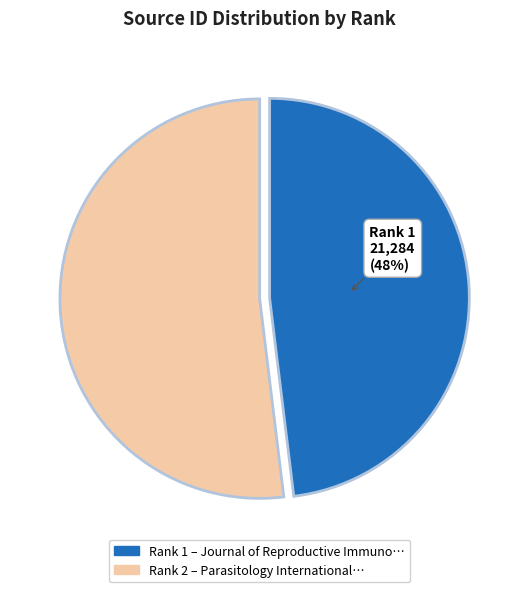

Is there a majority slice in this chart?

Yes